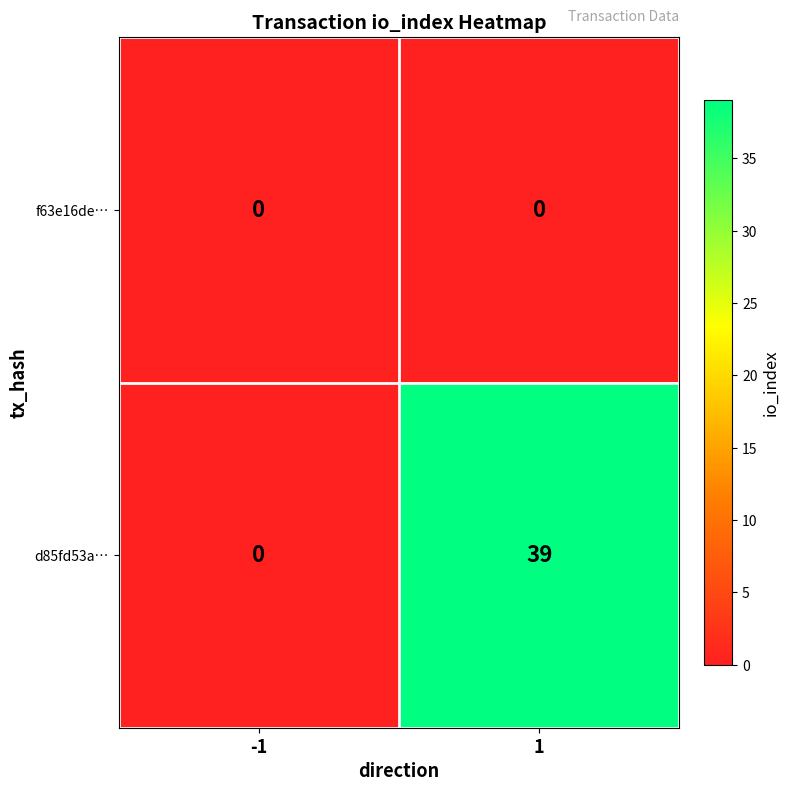

List the series in order of their overall mean, lowest first.

f63e16de…, d85fd53a…